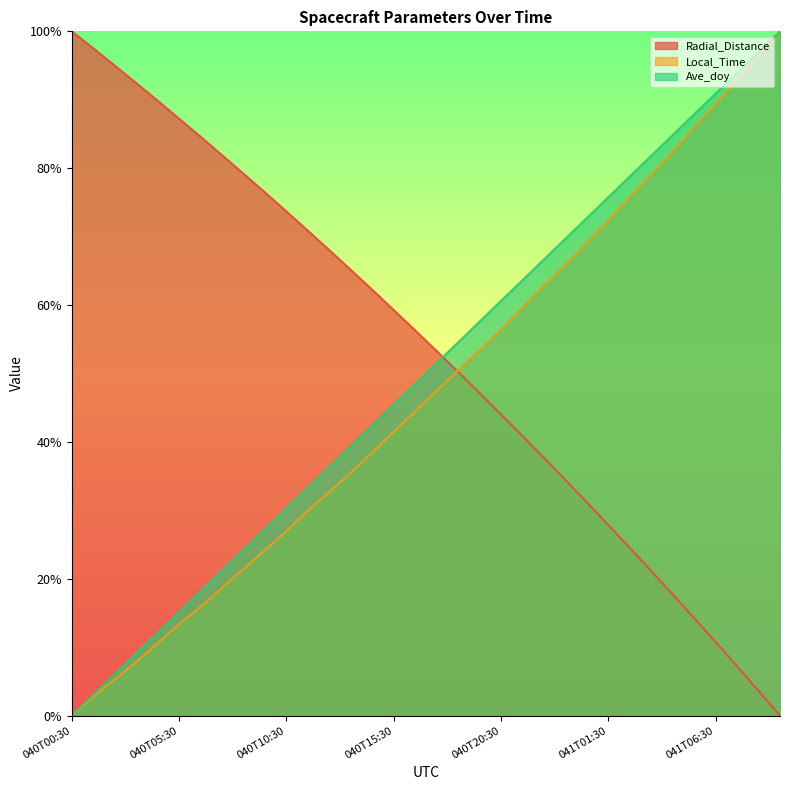

What are all the series names shown in the legend?

Radial_Distance, Local_Time, Ave_doy